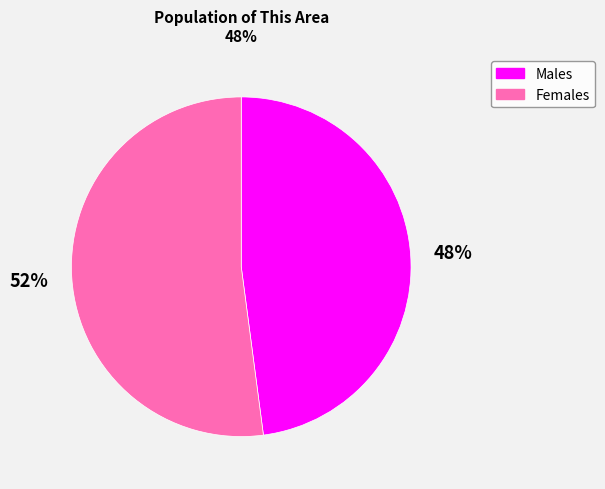

Is there a majority slice in this chart?

Yes